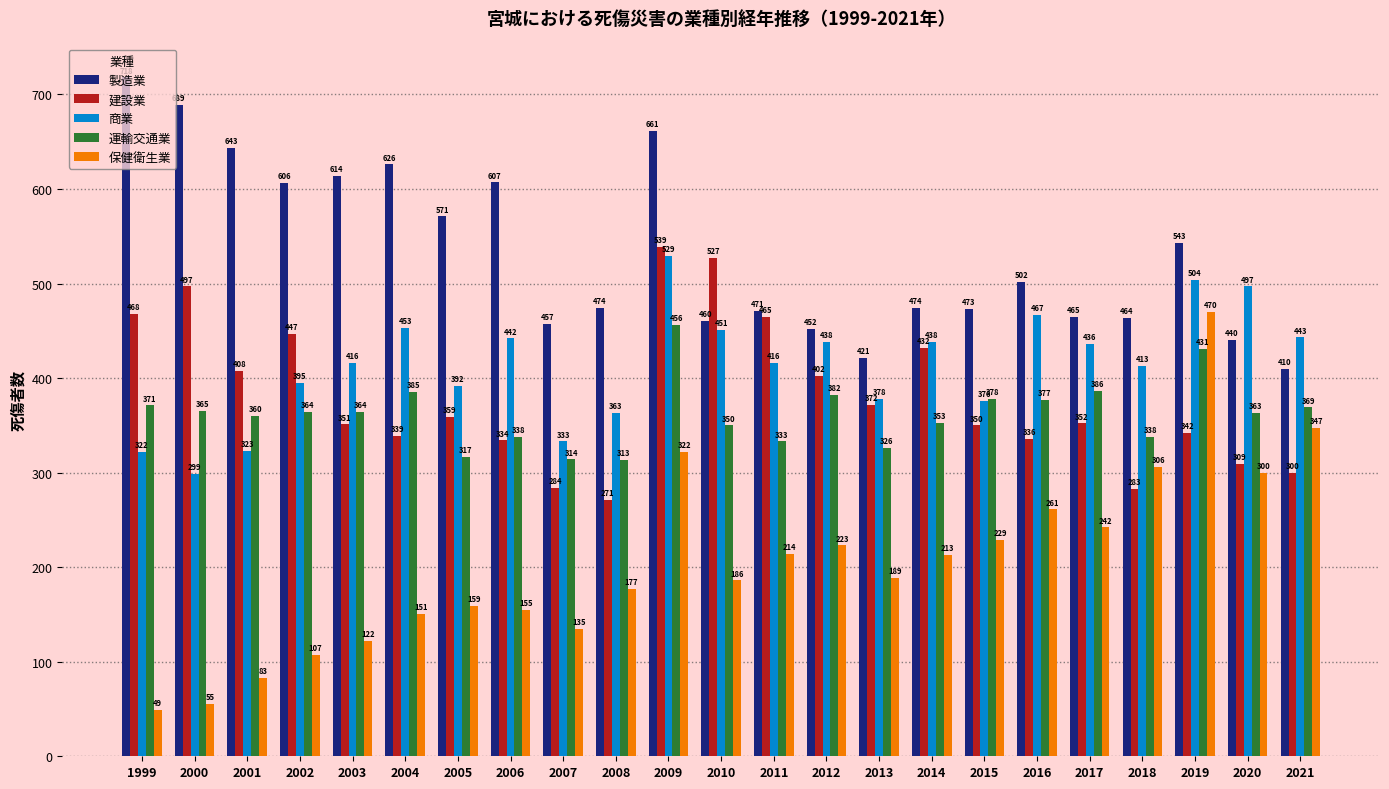

What is the difference between the highest and lowest values at 2001?

560